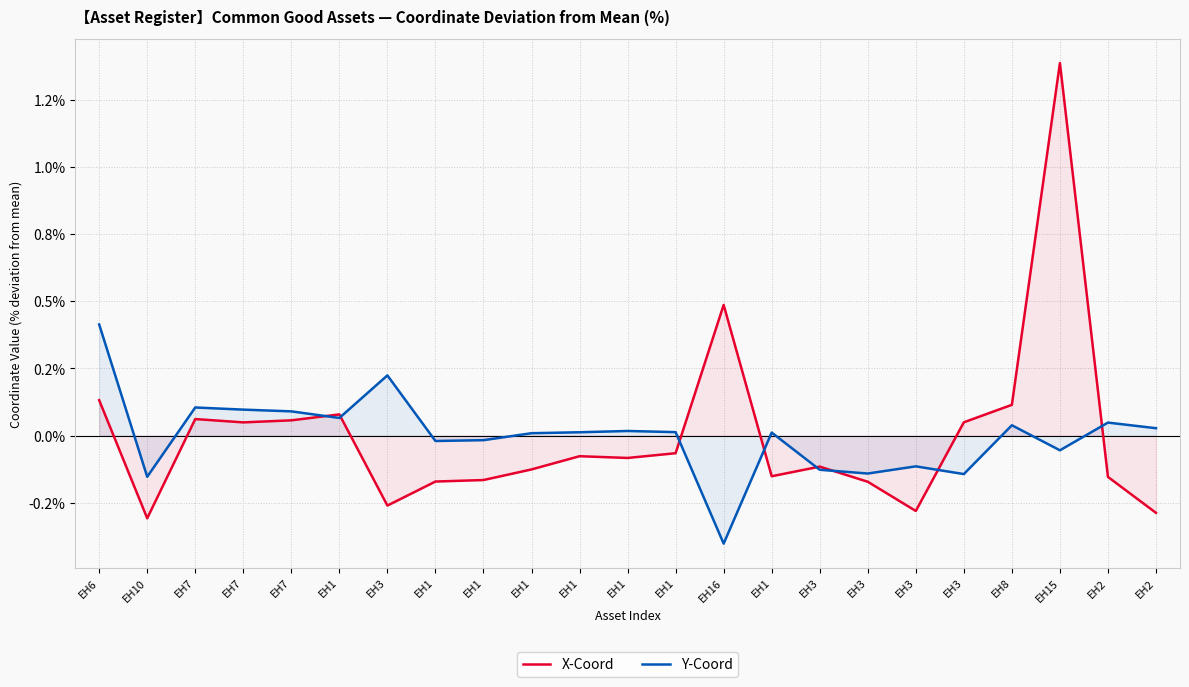

What is the maximum value shown in the chart?

1.4